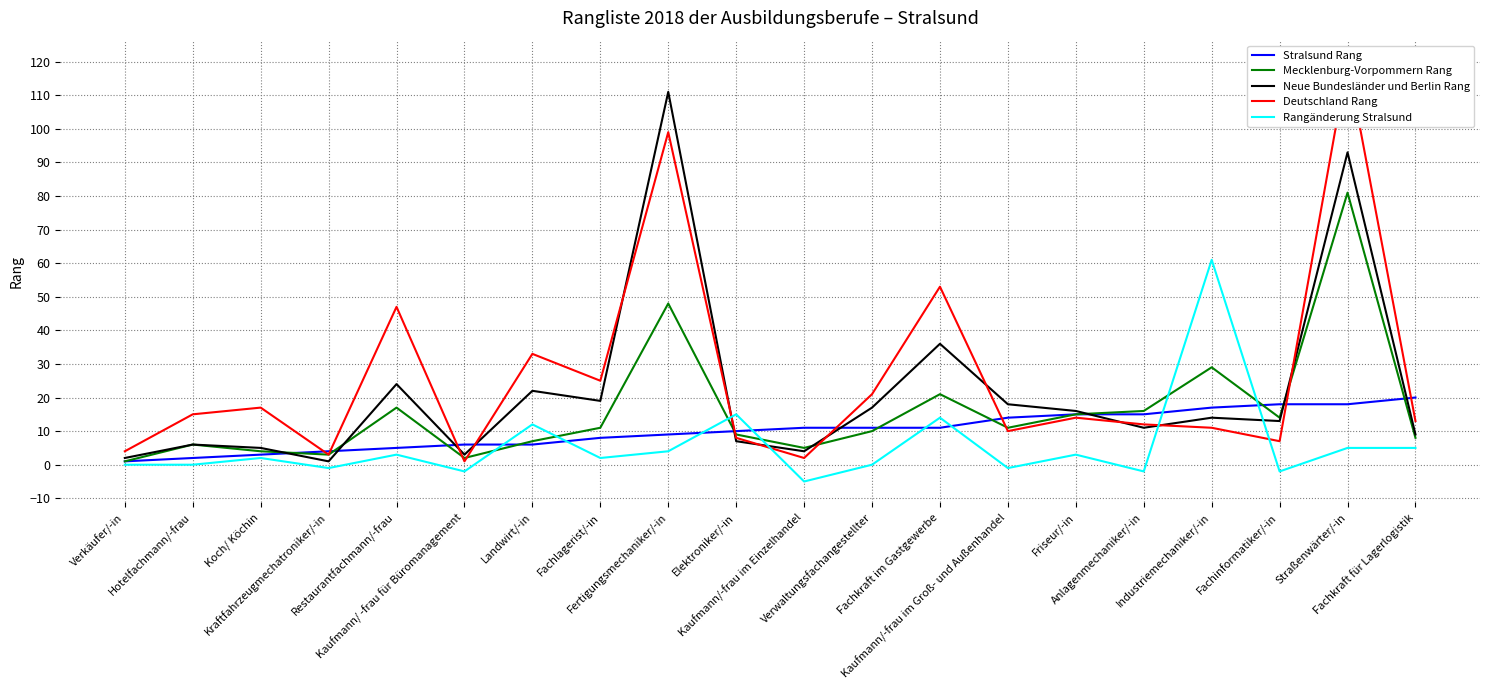

What is the highest value of the Stralsund Rang series?

20